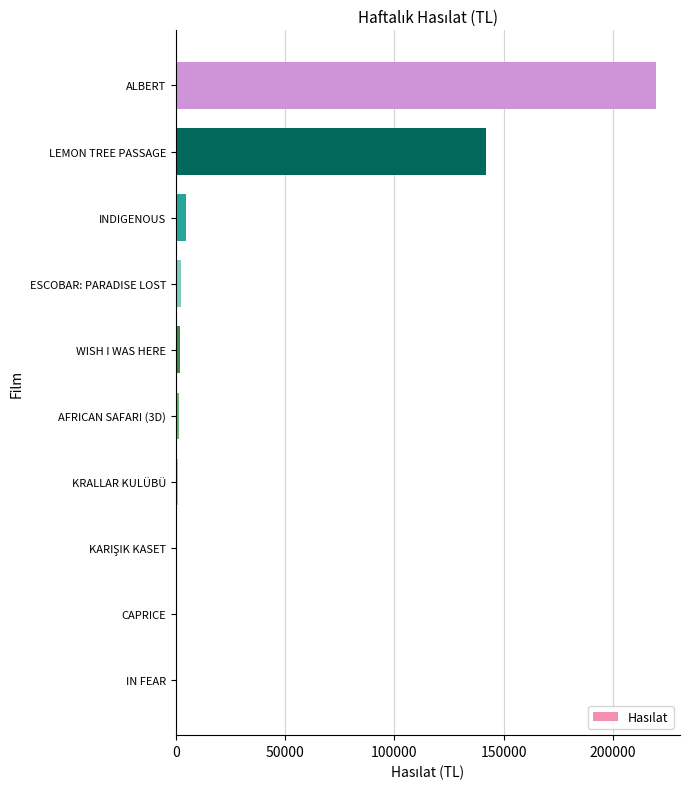

What is the maximum value shown in the chart?

219626.7